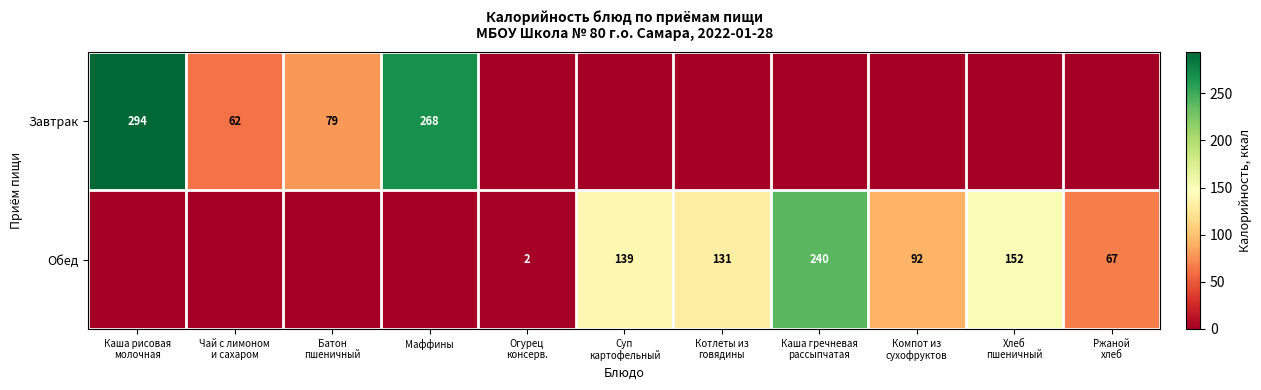

Which series has the largest range (max minus min)?

Завтрак